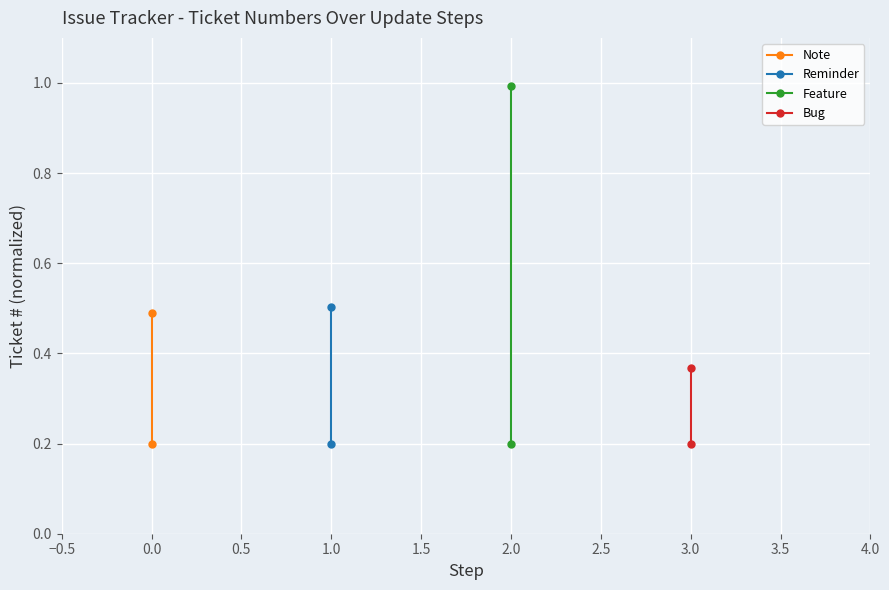

Reading right to left, list all the values displayed in this chart.

Note: 0.5	0.2
Reminder: 0.5	0.2
Feature: 1.0	0.2
Bug: 0.4	0.2